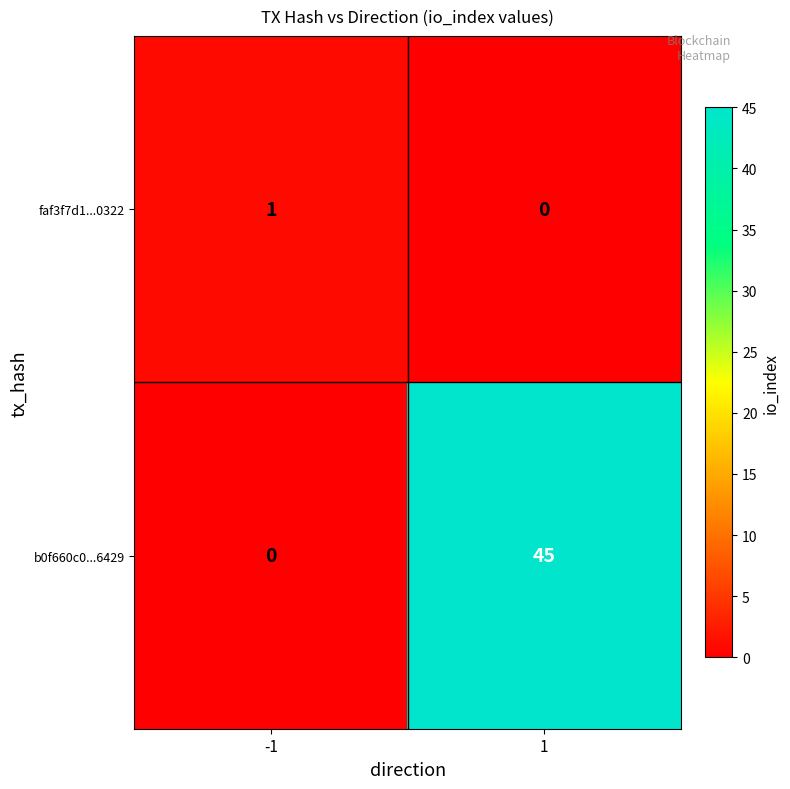

What is the highest value of the b0f660c0...6429 series?

45